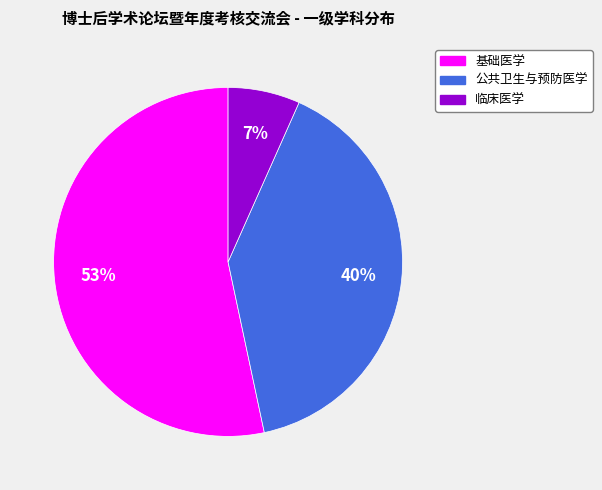

Which category has the smallest portion of the pie?

临床医学